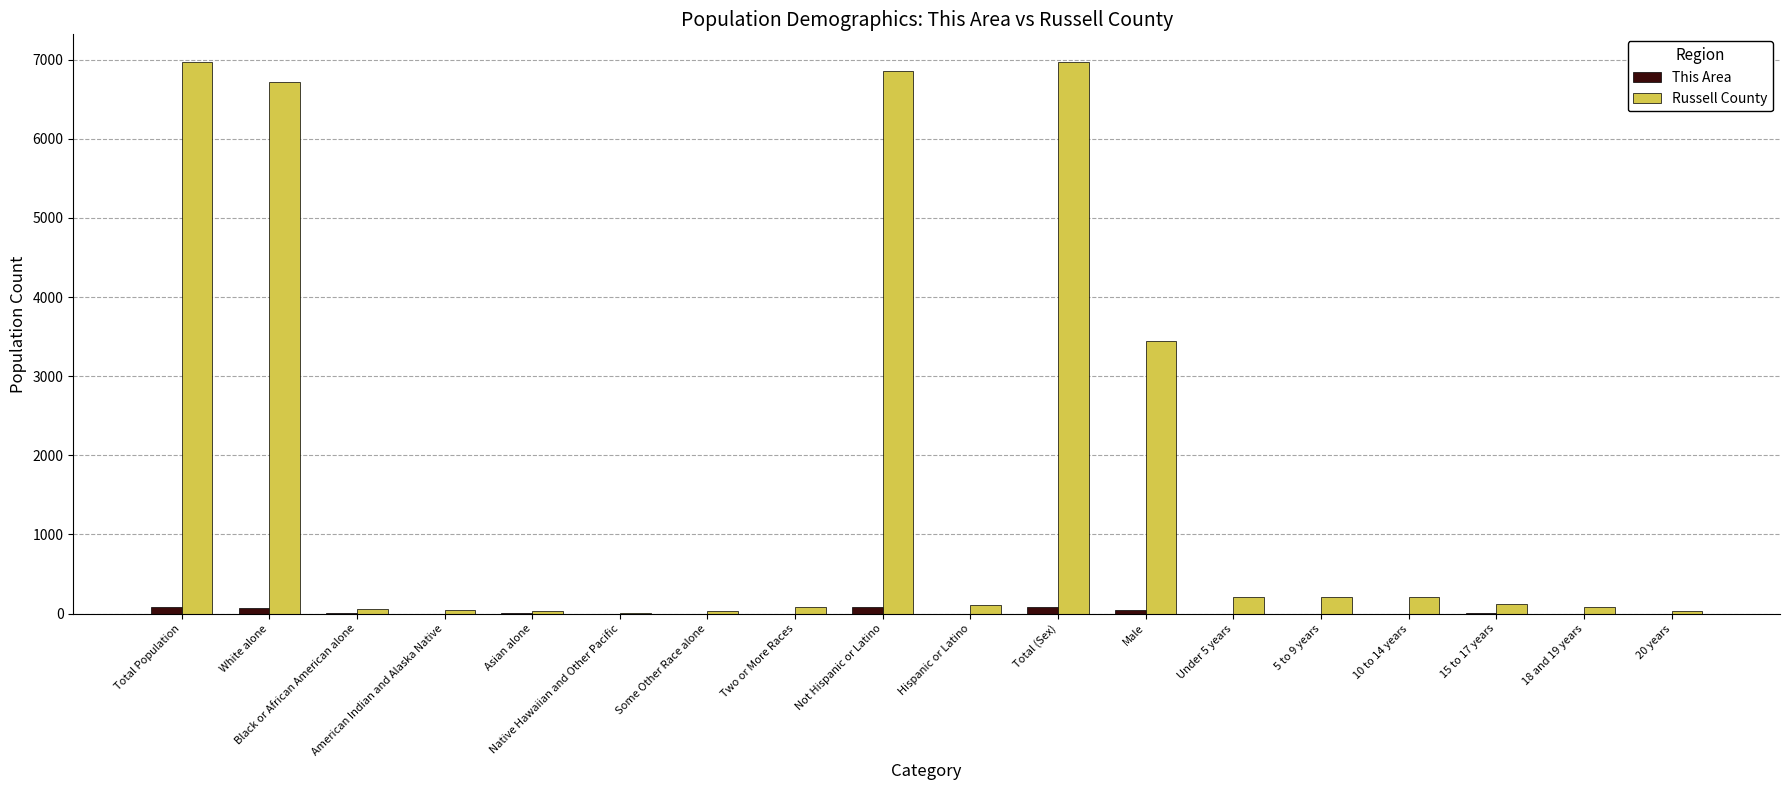

Which series has the largest total across all categories?

Russell County